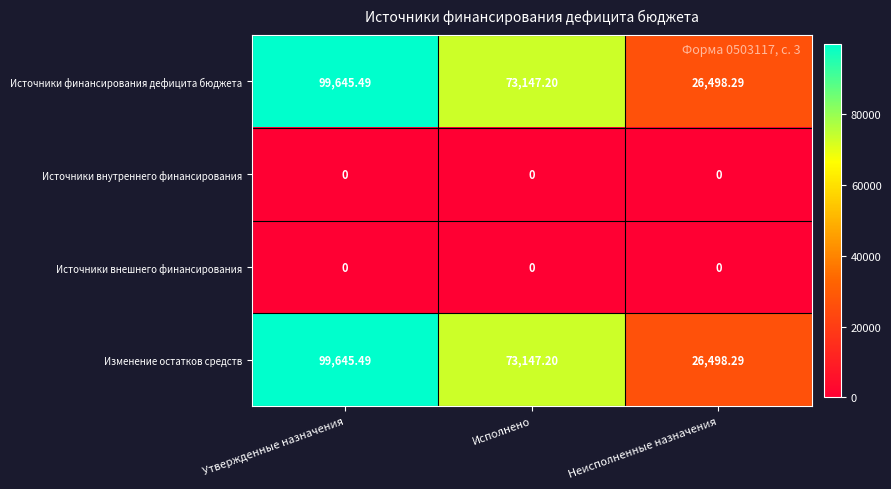

At which category is the sum across all series the highest?

Утвержденные назначения